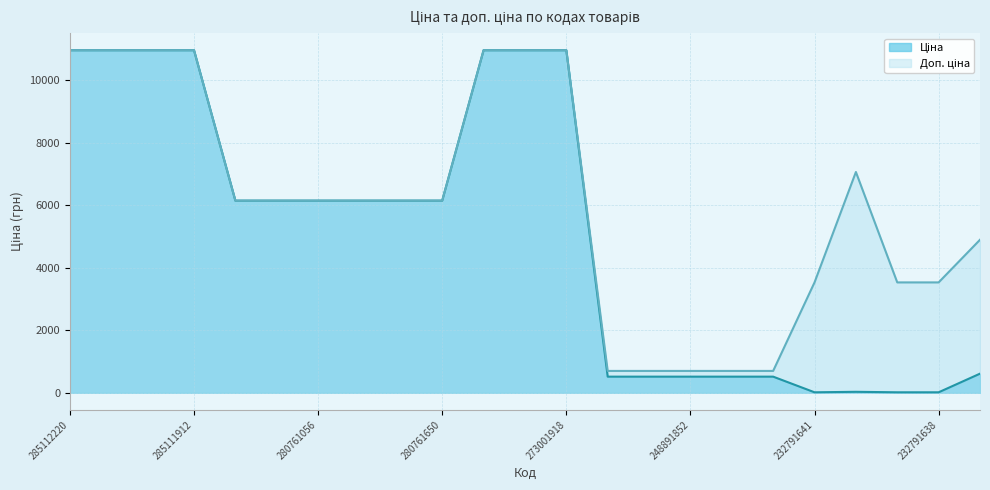

What are all the series names shown in the legend?

Ціна, Доп. ціна